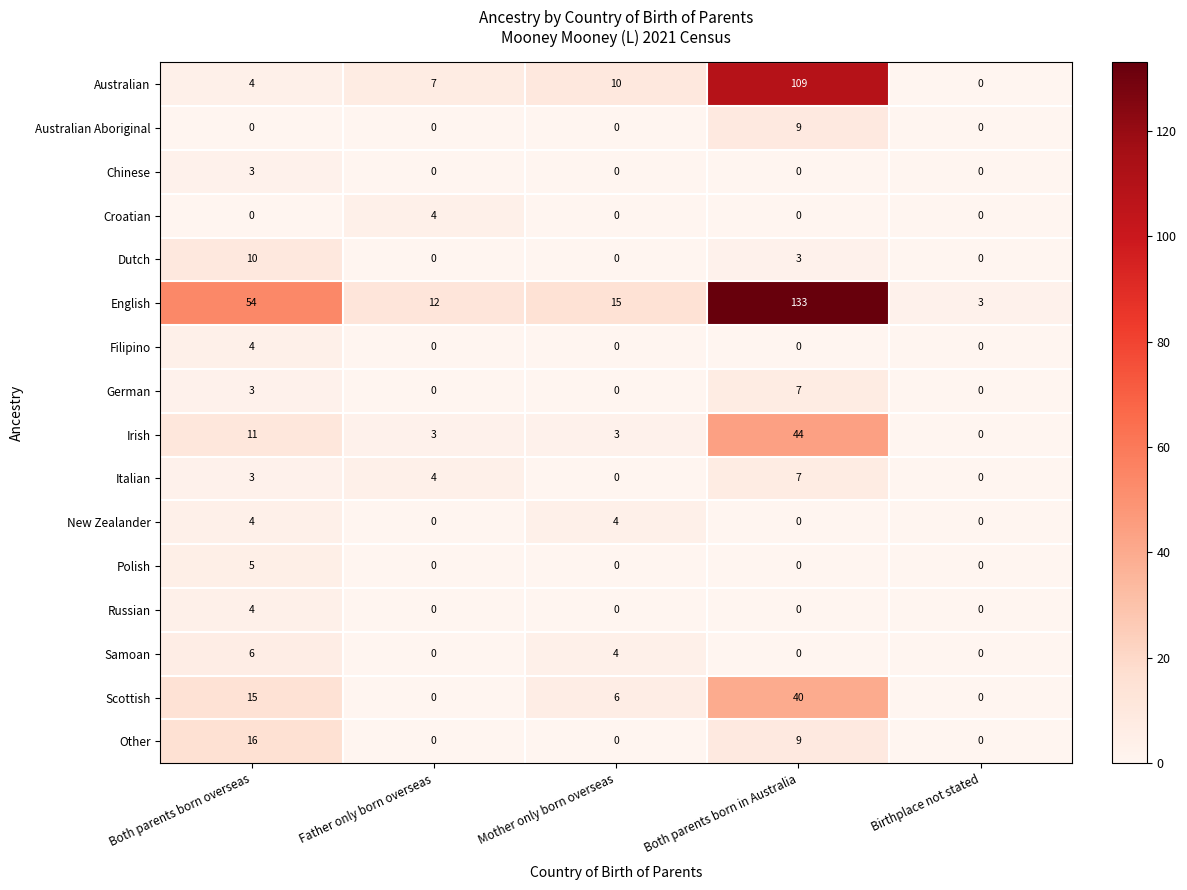

True or false: Samoan has a value of 0 at Both parents born in Australia.

True